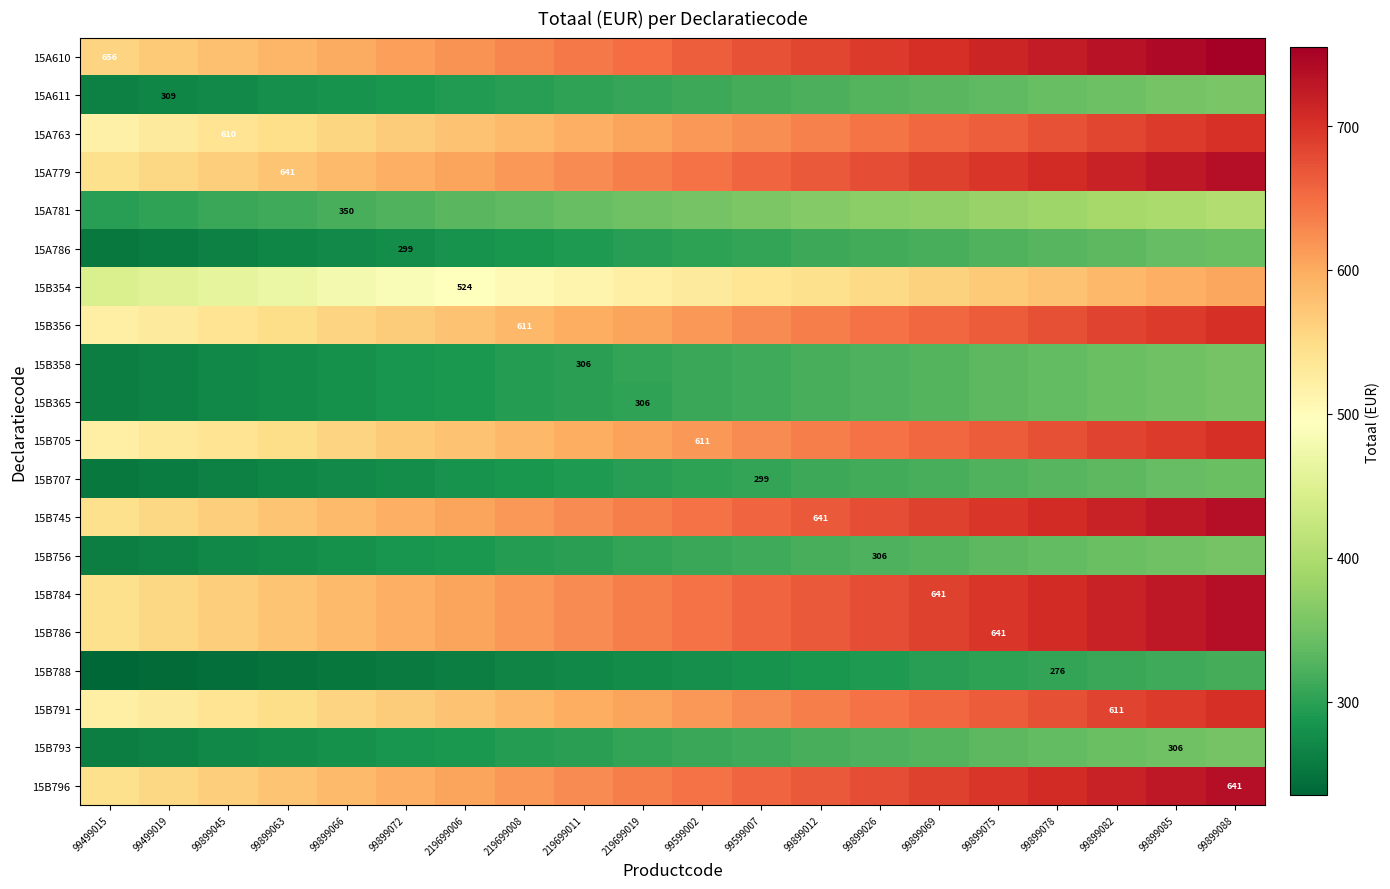

At how many categories does at least one series exceed 471?

20